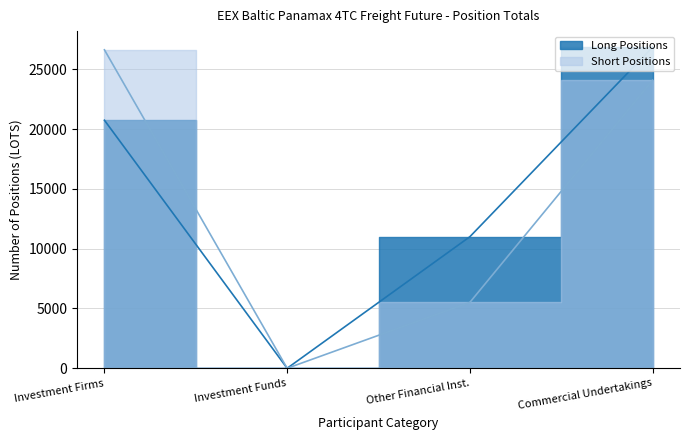

At how many categories does at least one series exceed 23739?

2